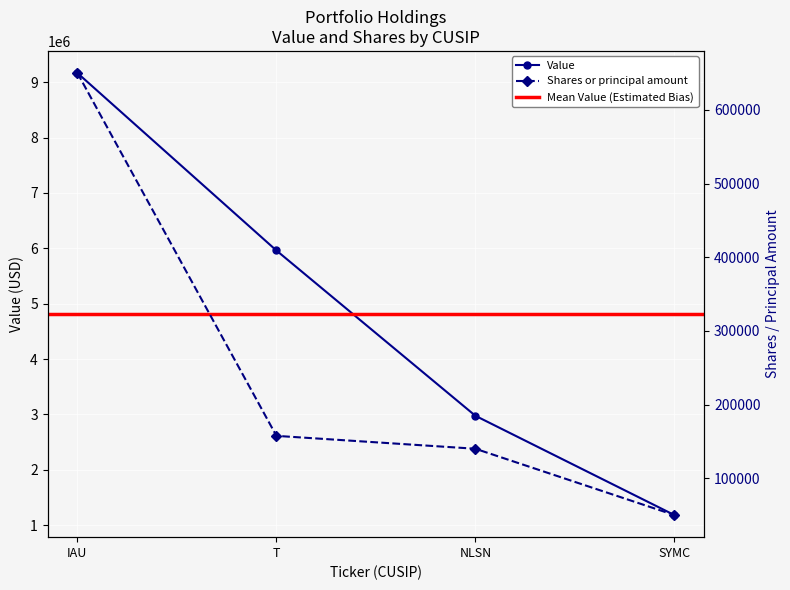

True or false: Shares or principal amount and Value cross at least once.

False